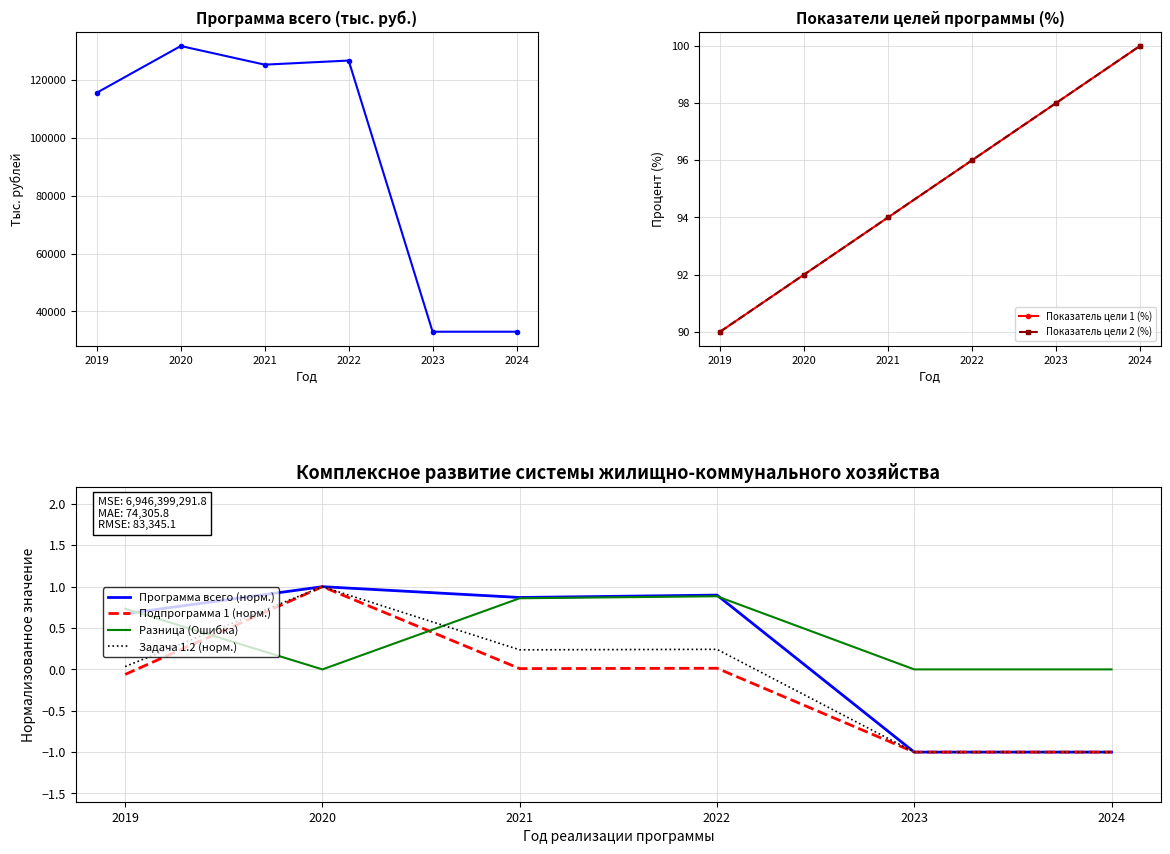

What value does the Задача 1.2 series have at 2023?

-1.0